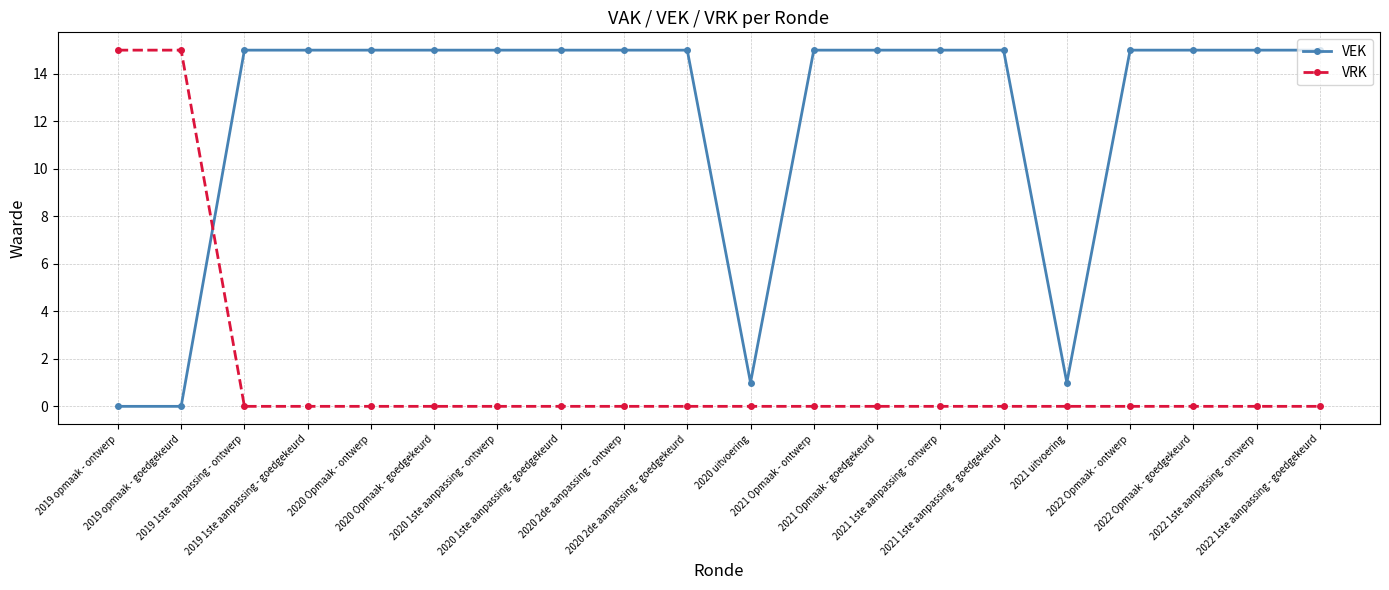

Rank the series by their average value, from highest to lowest.

VEK, VRK